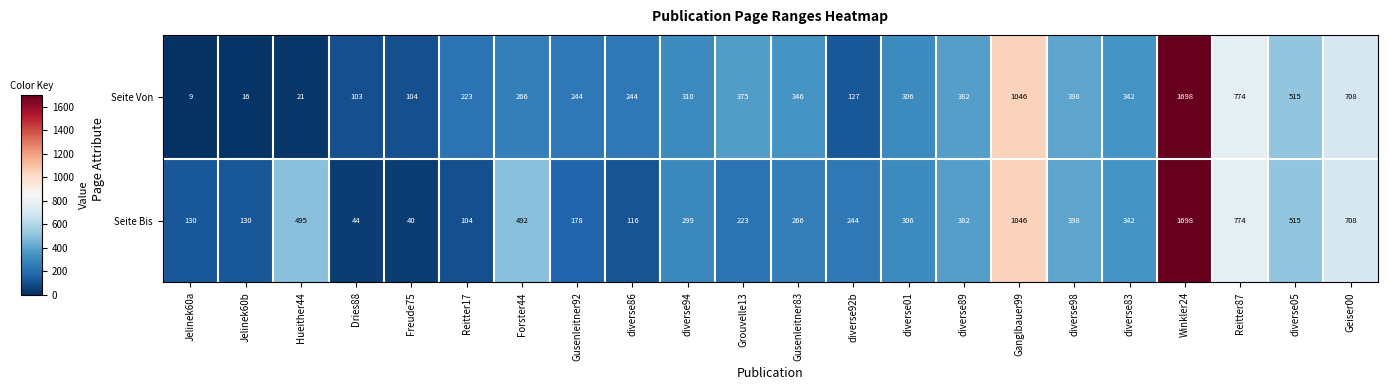

At which category does the chart reach its peak across all series?

Winkler24